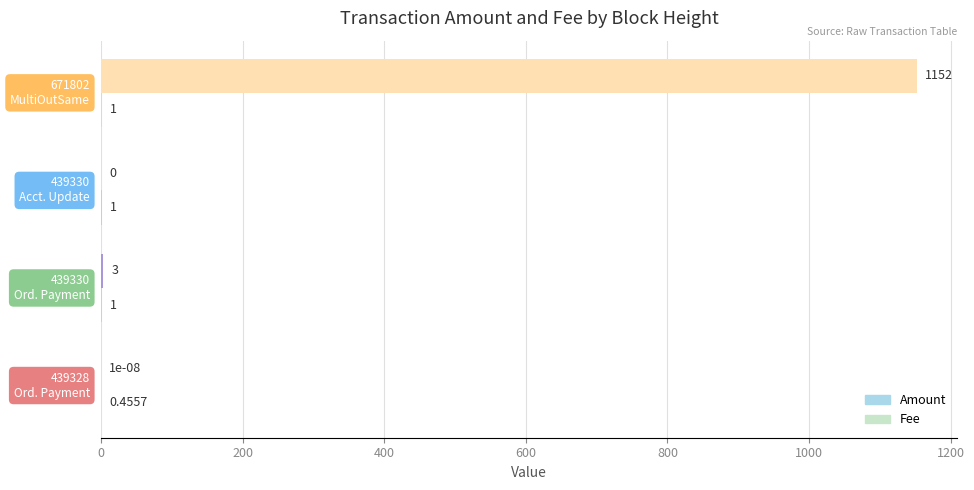

How many positive values does the Amount series have?

3